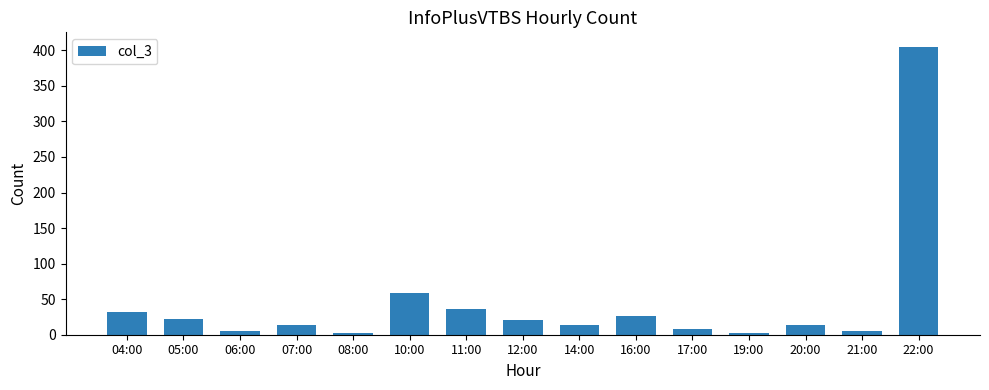

Where does the data first go above 13?

04:00